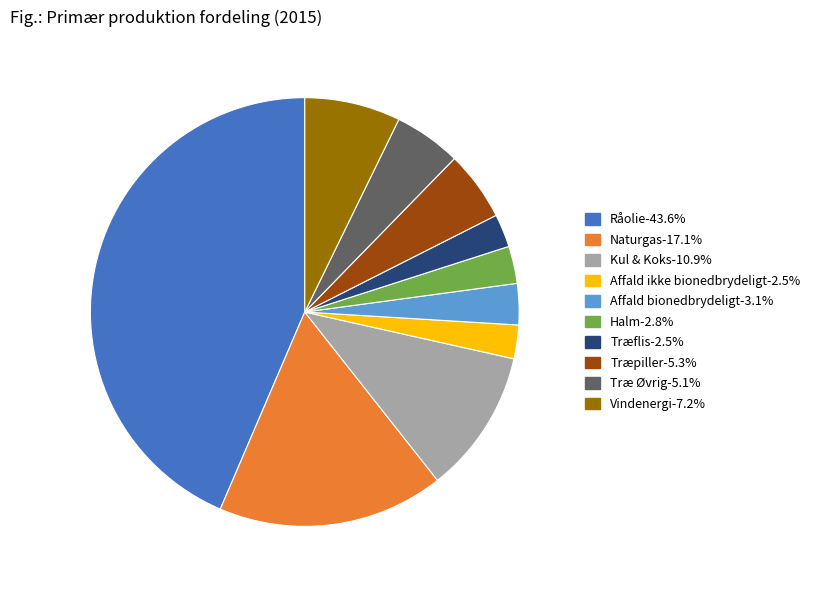

Combined, do Råolie-43.6% and Naturgas-17.1% account for over 50%?

Yes